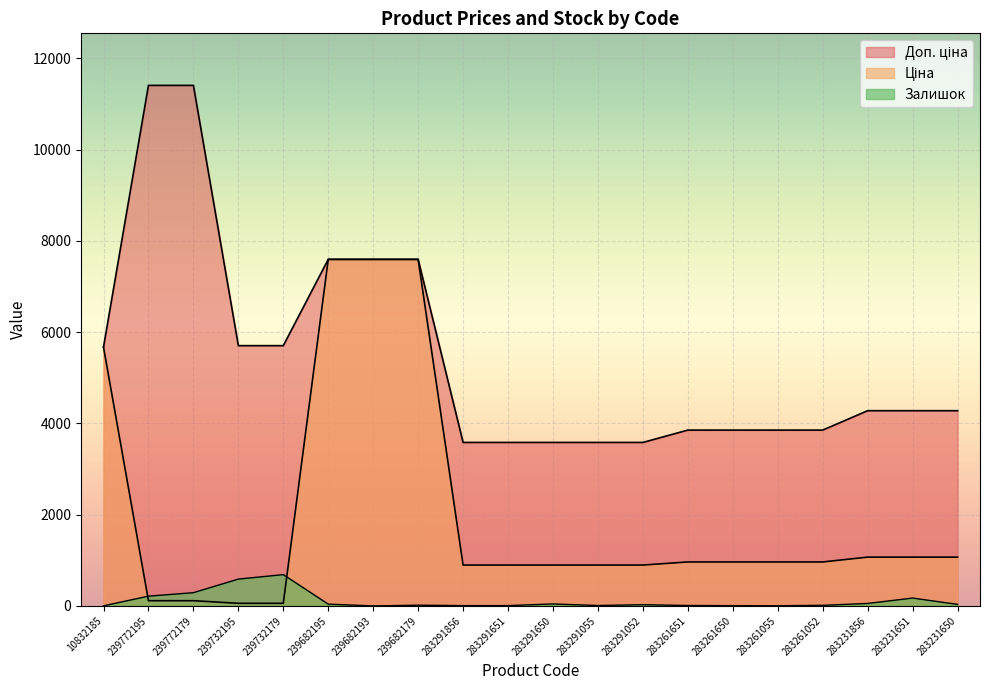

What is the label of the 17th point from the right?

239732195